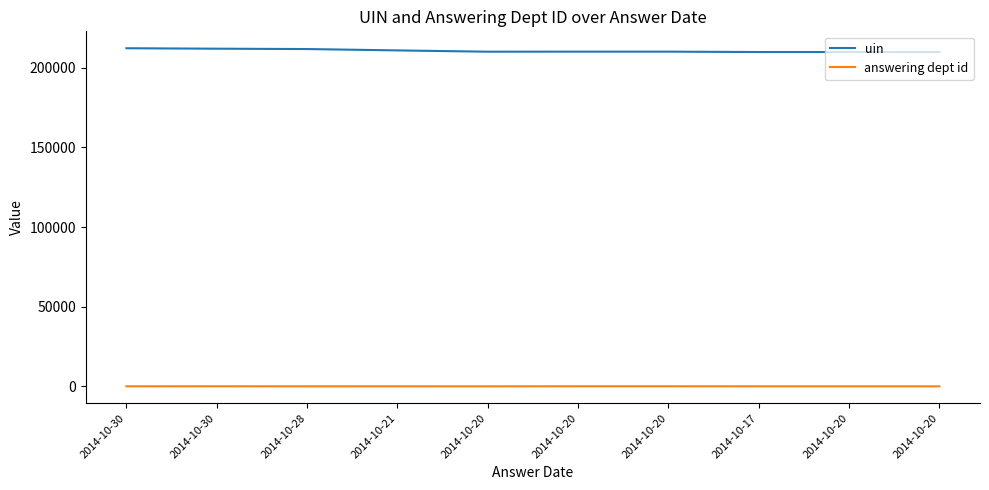

How many lines are shown in the chart?

2